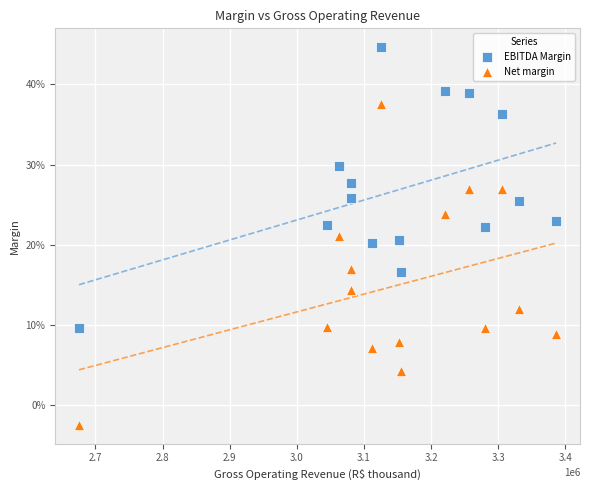

Which series has the widest spread of Y values?

Net margin